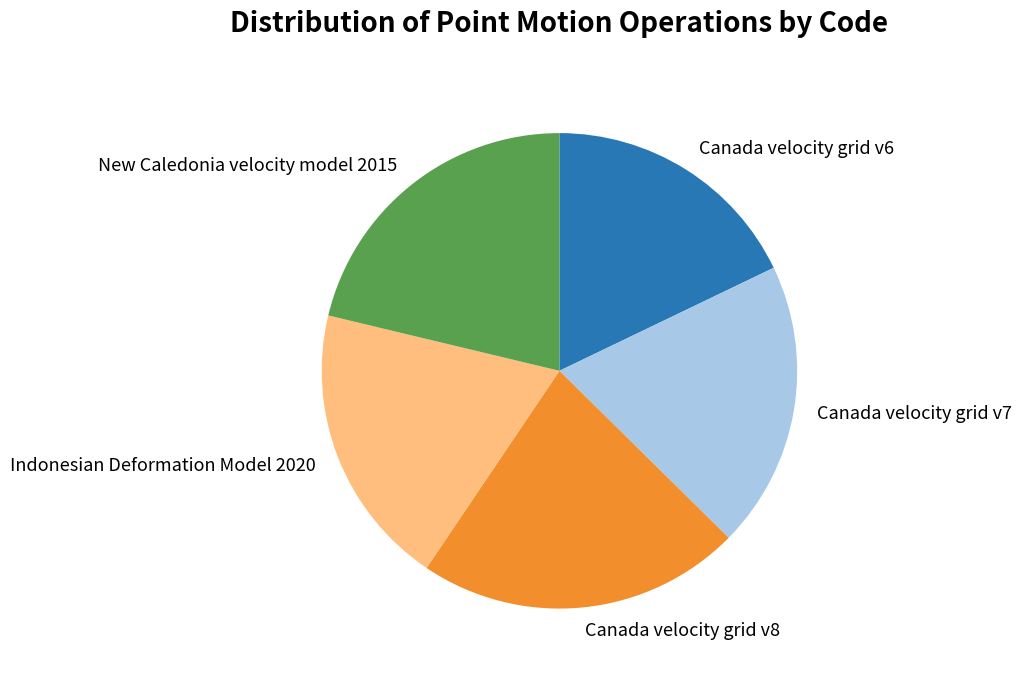

Is it true that Indonesian Deformation Model 2020 is 26% of the pie?

False